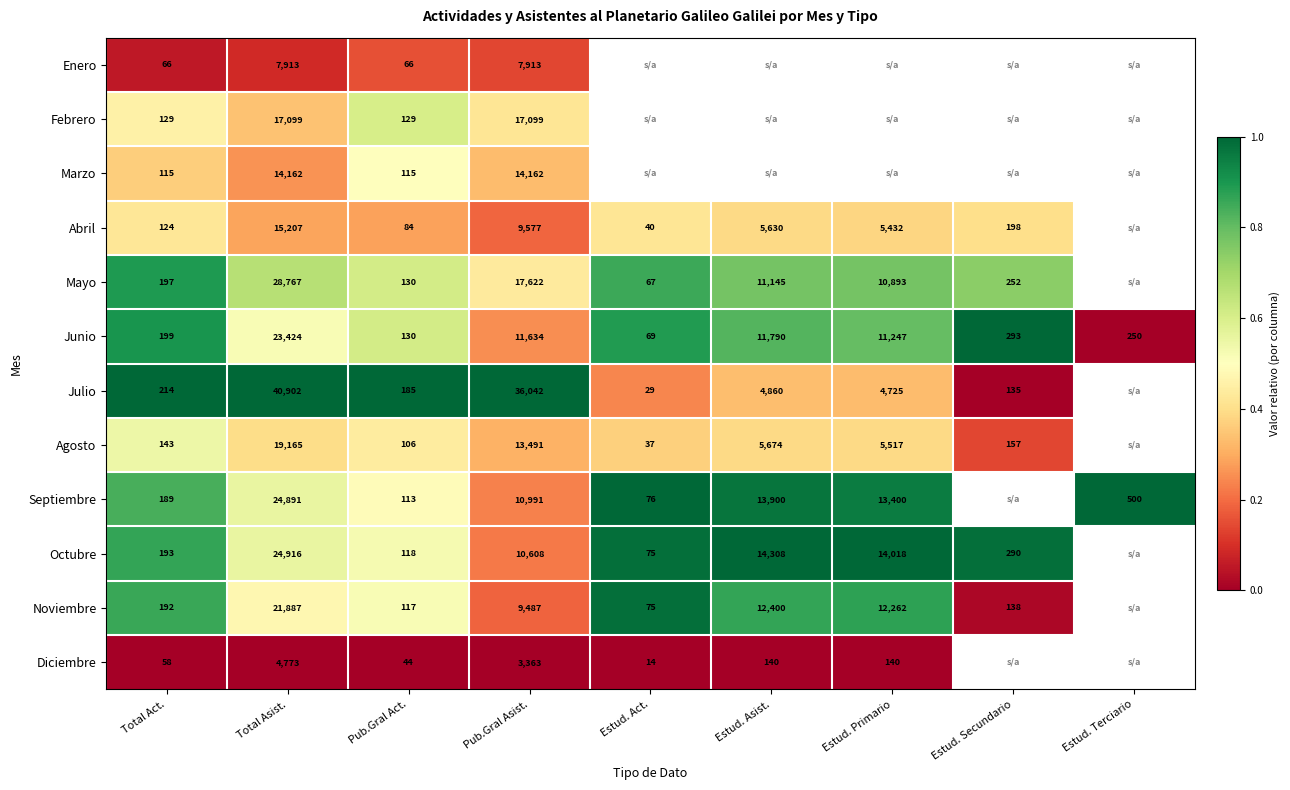

Is the value of Noviembre at Estud. Secundario greater than the value of Enero at Total Act.?

Yes